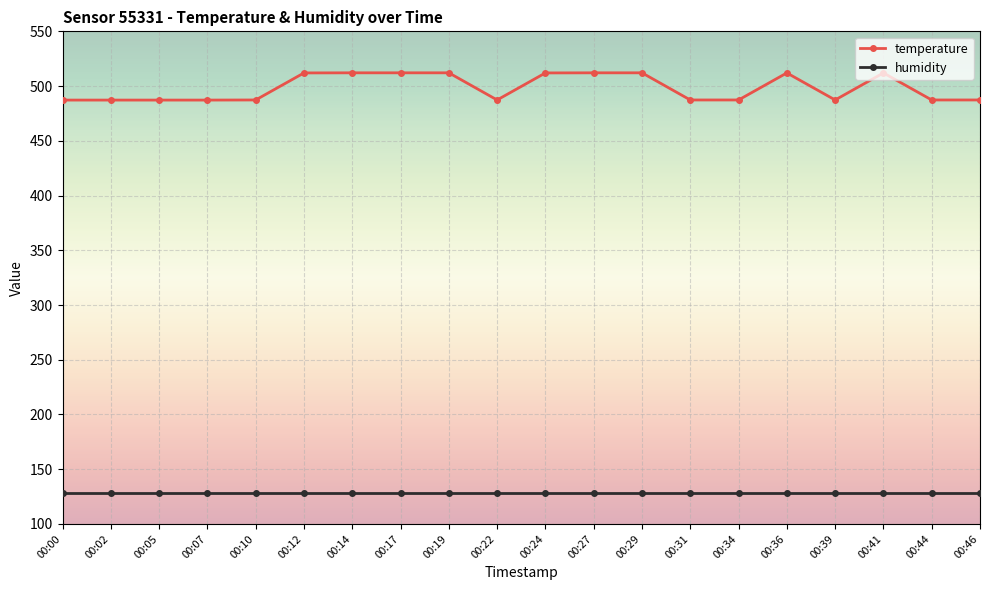

What is the approximate value of humidity at 00:39?

128.0